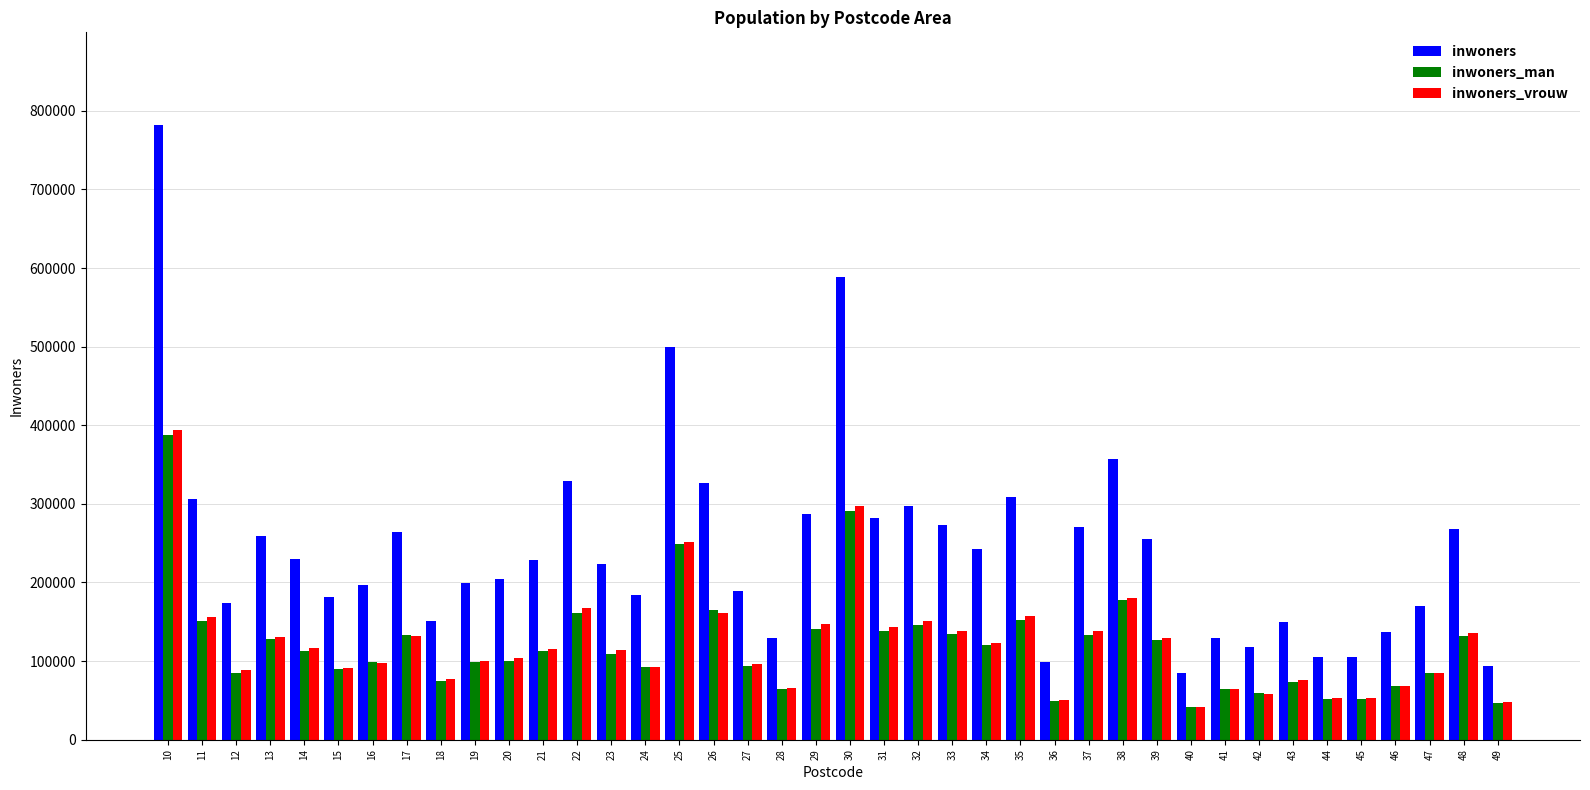

Which series has the largest total across all categories?

inwoners